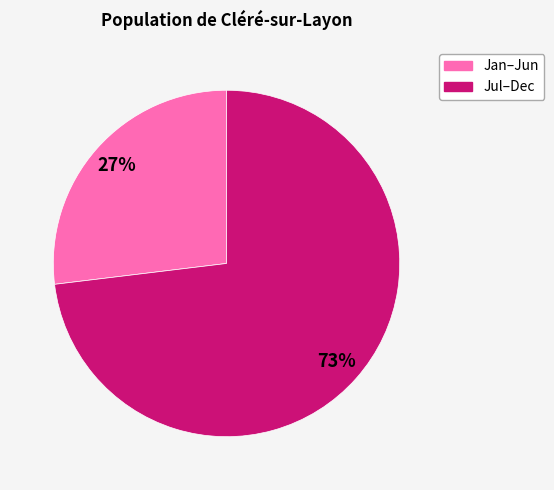

To the nearest percent, what is the difference between the largest and smallest slice percentages?

46%